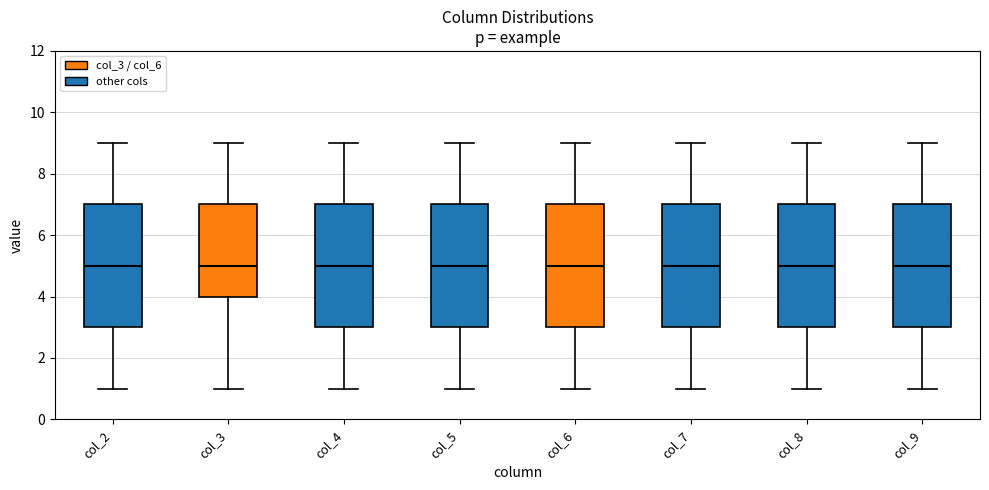

Reading left to right, read every box against the y-axis: the position of its median line, the range the box covers, and the ends of its whiskers. The values are not printed on the chart, so give them approximately, as read against the axis.

col_2: median 5, box 3 to 7, whiskers 1 to 9
col_3: median 5, box 4 to 7, whiskers 1 to 9
col_4: median 5, box 3 to 7, whiskers 1 to 9
col_5: median 5, box 3 to 7, whiskers 1 to 9
col_6: median 5, box 3 to 7, whiskers 1 to 9
col_7: median 5, box 3 to 7, whiskers 1 to 9
col_8: median 5, box 3 to 7, whiskers 1 to 9
col_9: median 5, box 3 to 7, whiskers 1 to 9